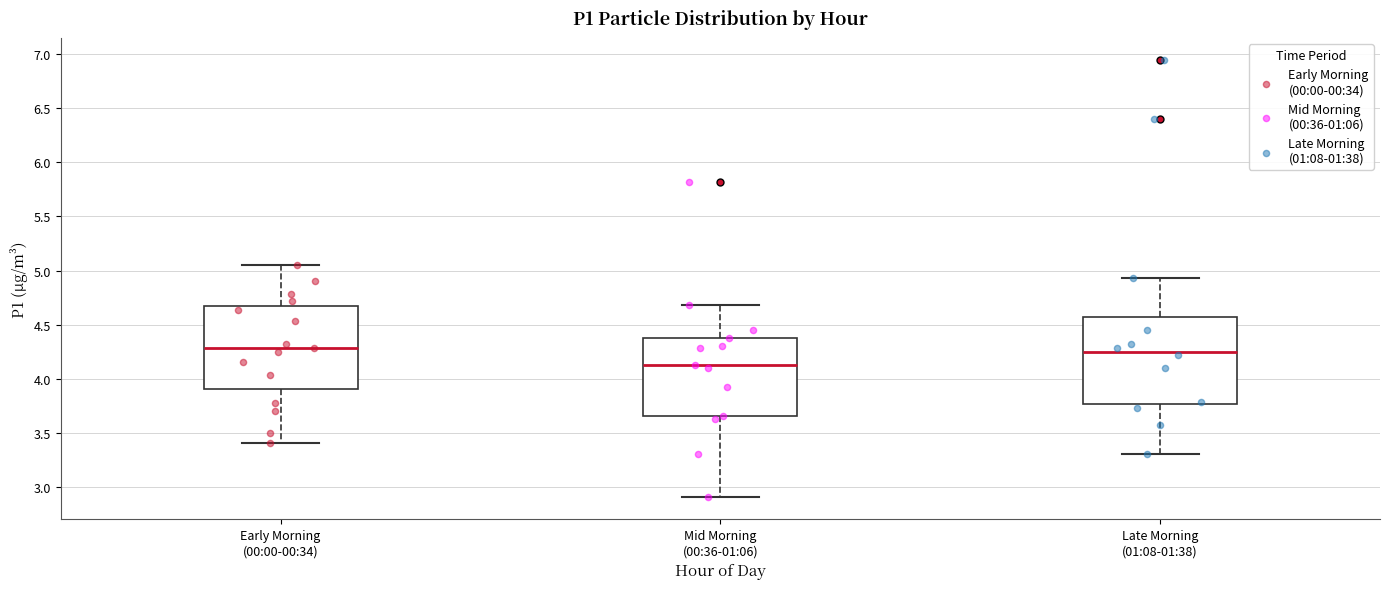

Which box's median line is the lowest?

Mid Morning (00:36-01:06)